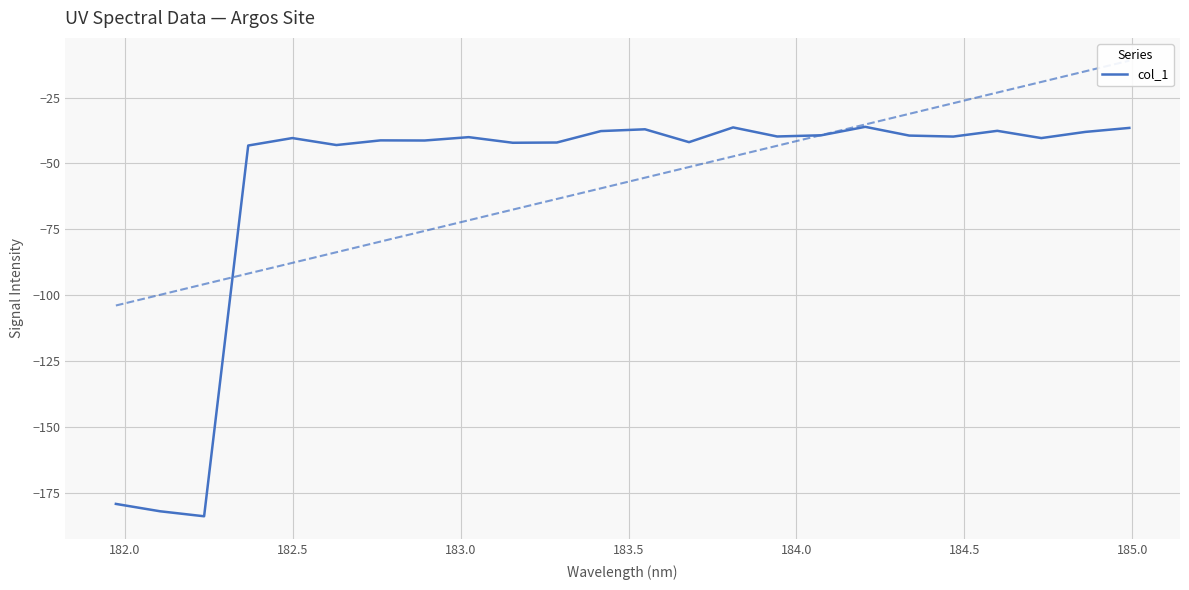

Is this an area chart (filled region under the line)?

No